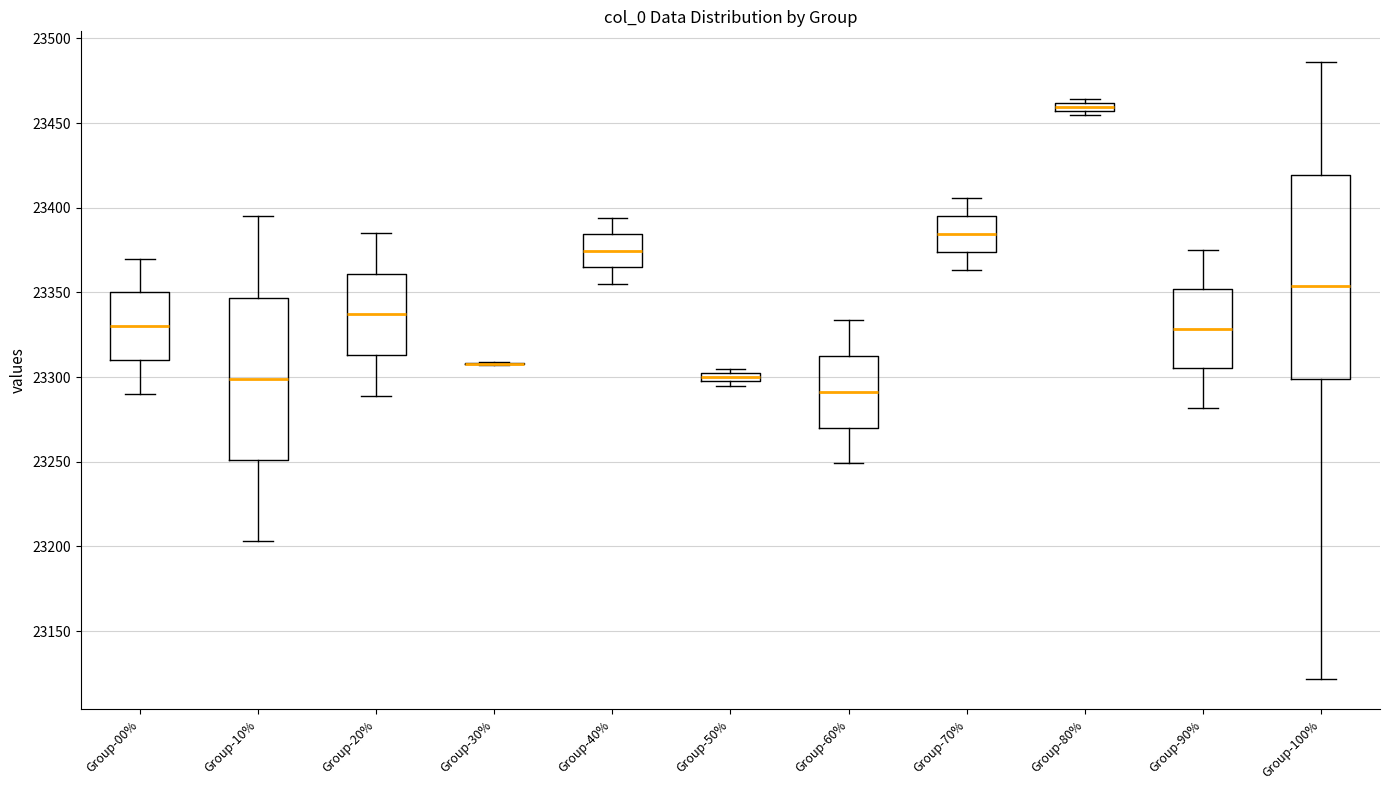

Which box is the tallest, from its lower edge to its upper edge?

Group-100%